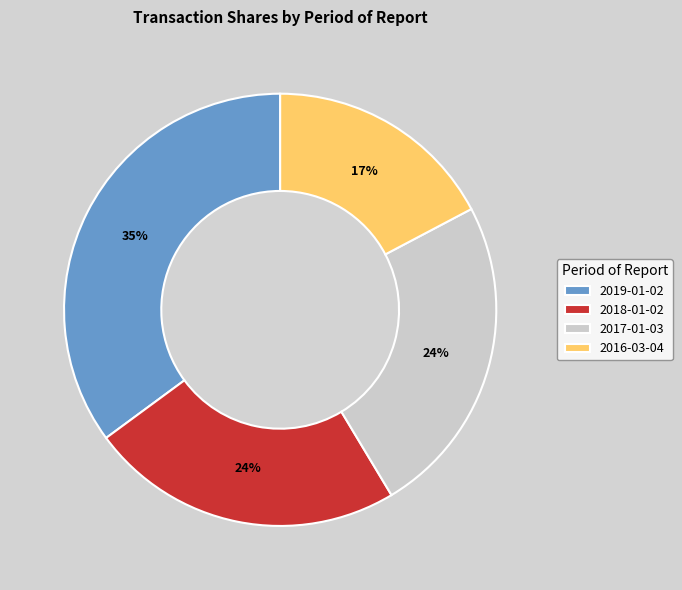

Is the sum of 2017-01-03 and 2019-01-02 greater than half?

Yes